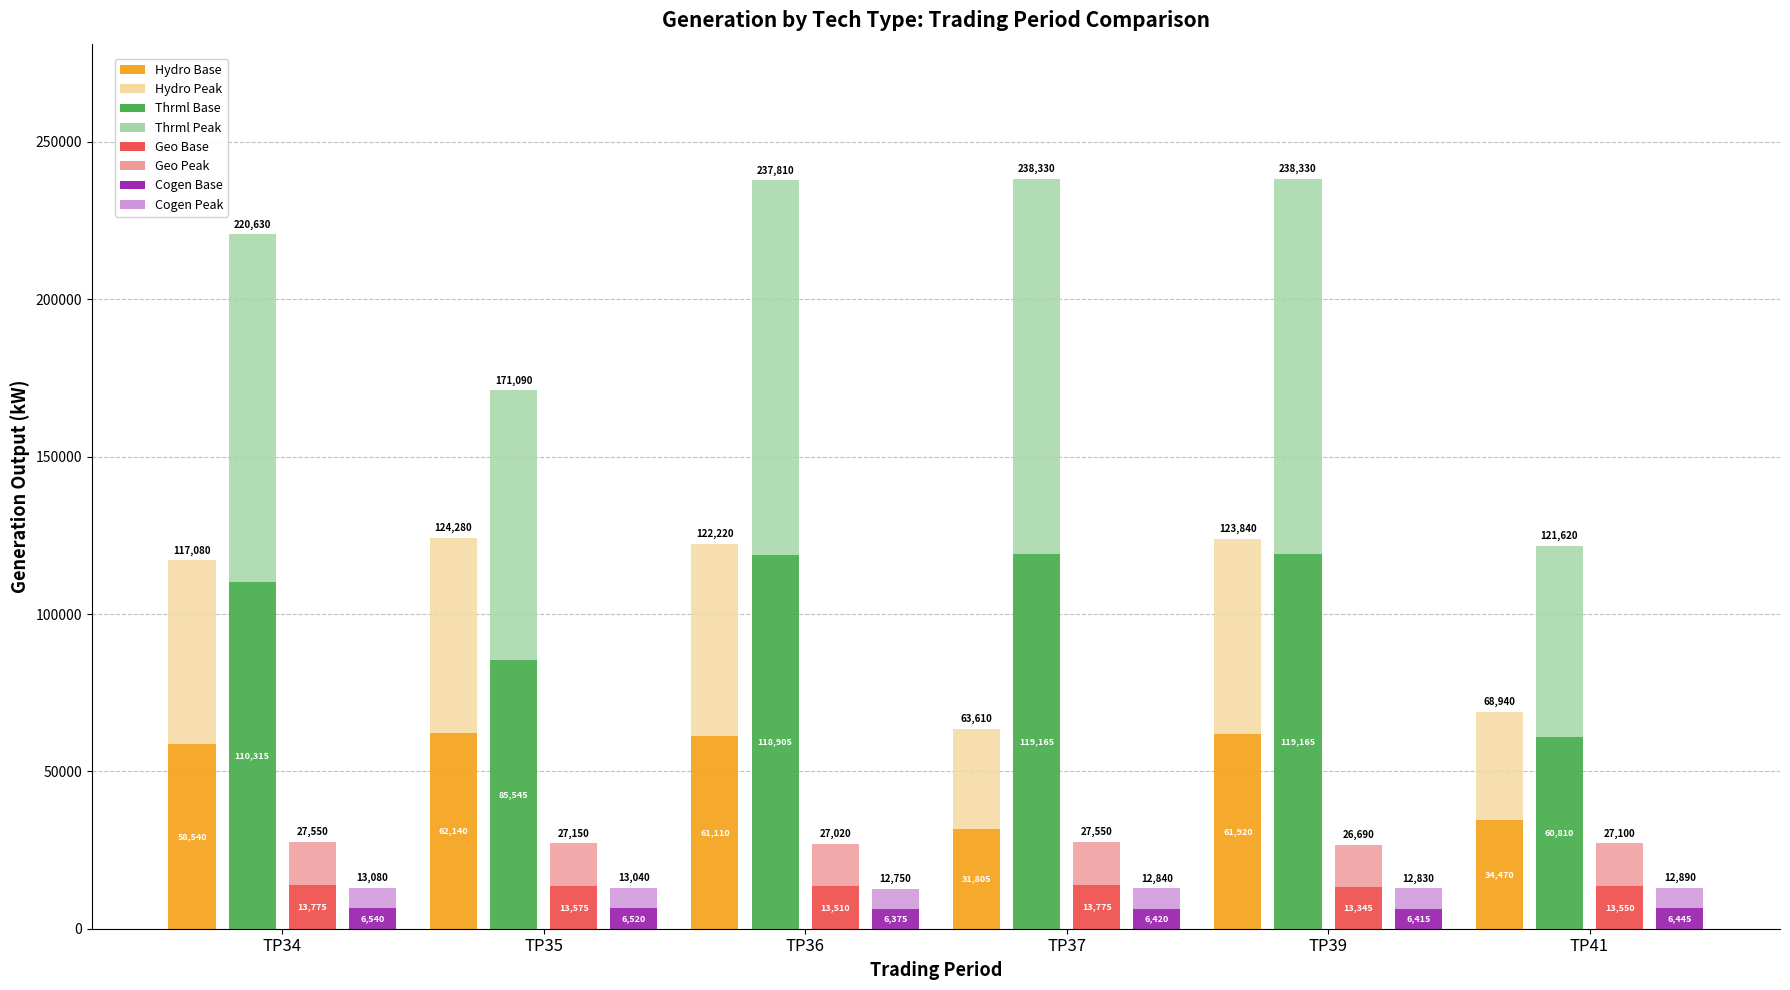

How many data points does each series have?

6